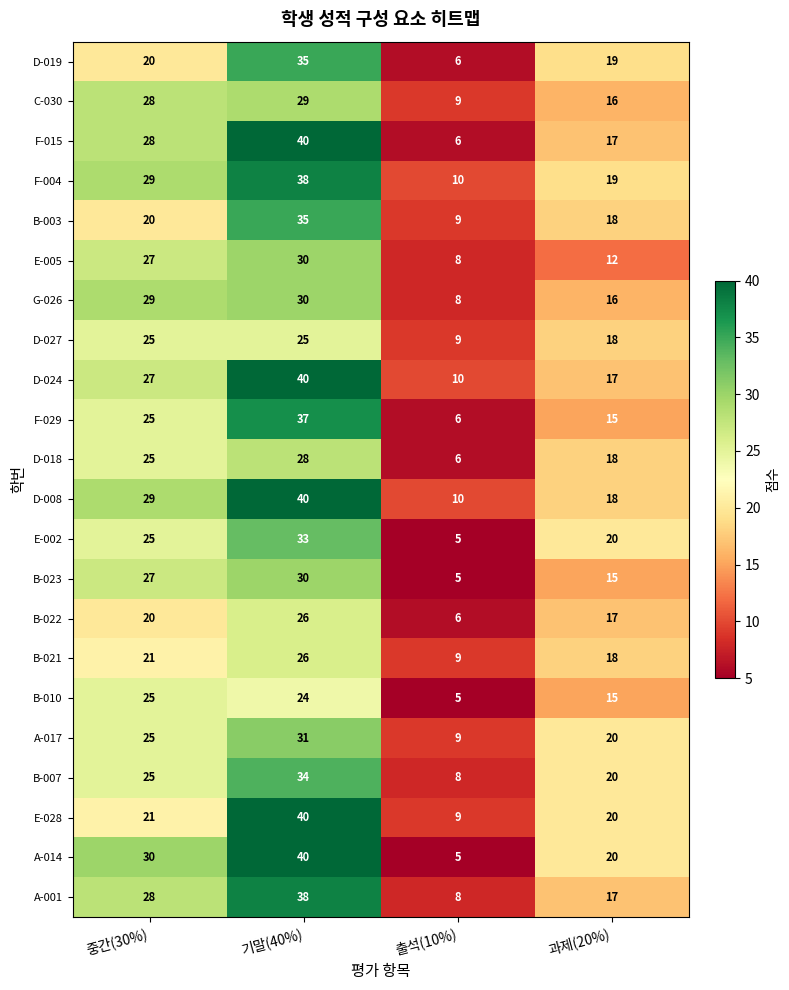

What is the average value of the F-029 series?

21